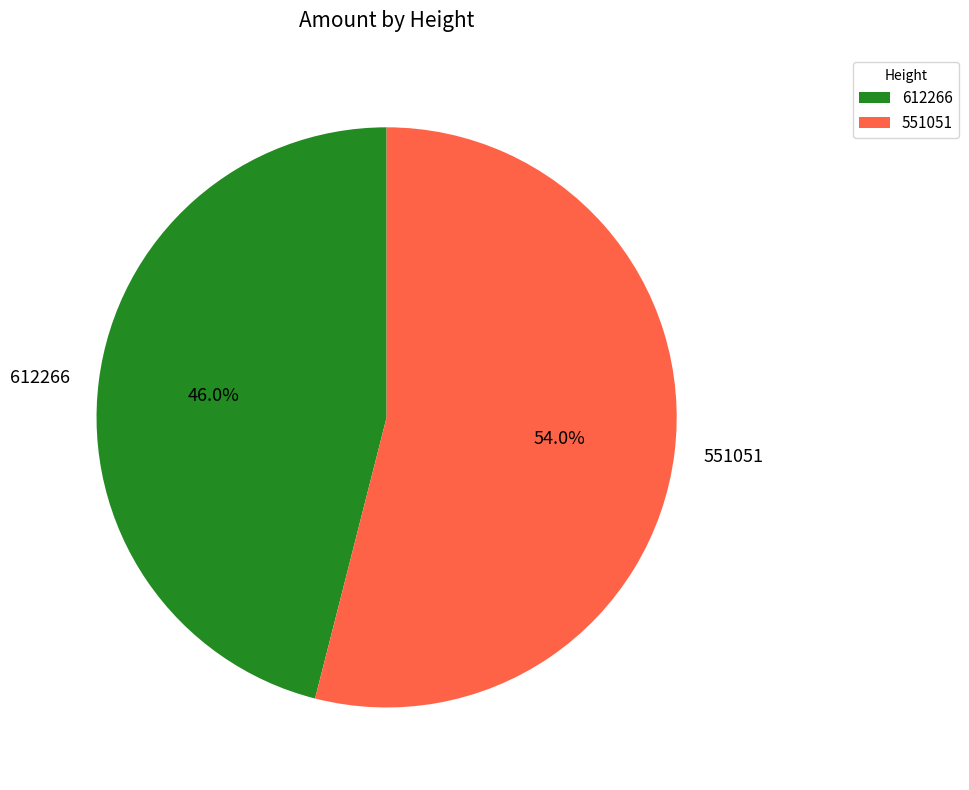

What percentage do 612266 and 551051 together represent?

100.0%